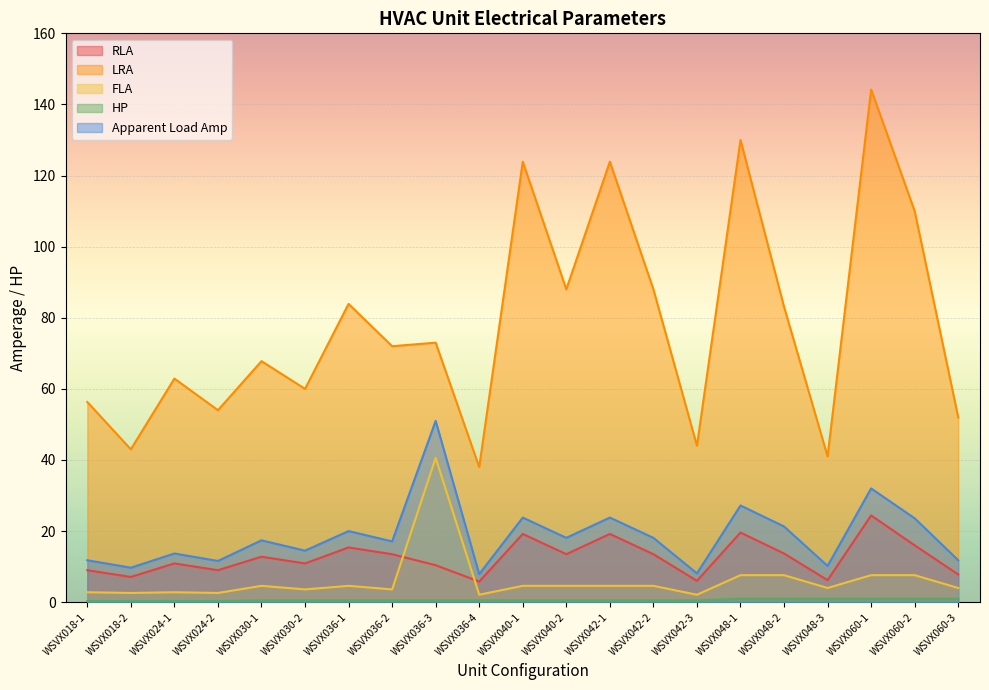

In RLA, how many points are lower than both neighbors (excluding endpoints)?

7